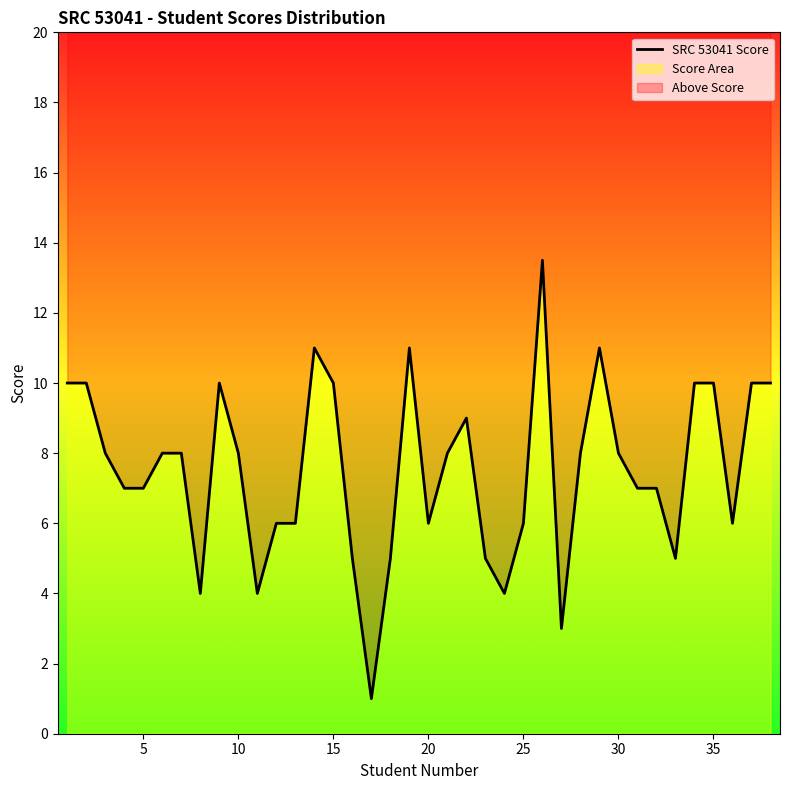

What is the value of the 2nd point from the left?

10.0